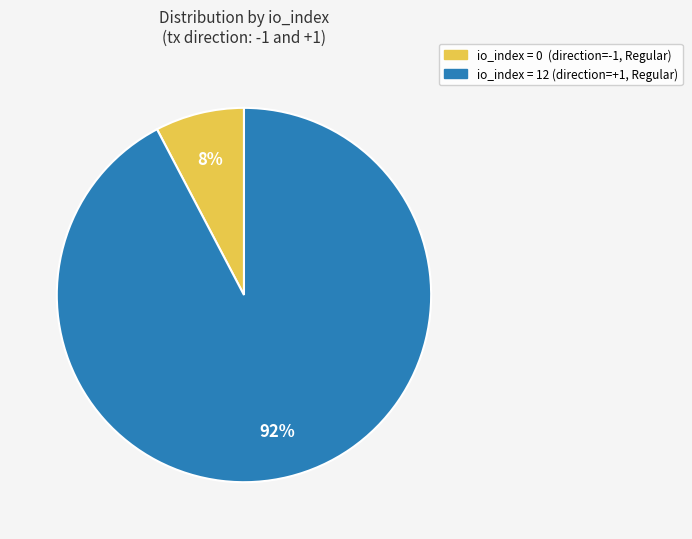

To the nearest percent, what is the average slice percentage?

50%